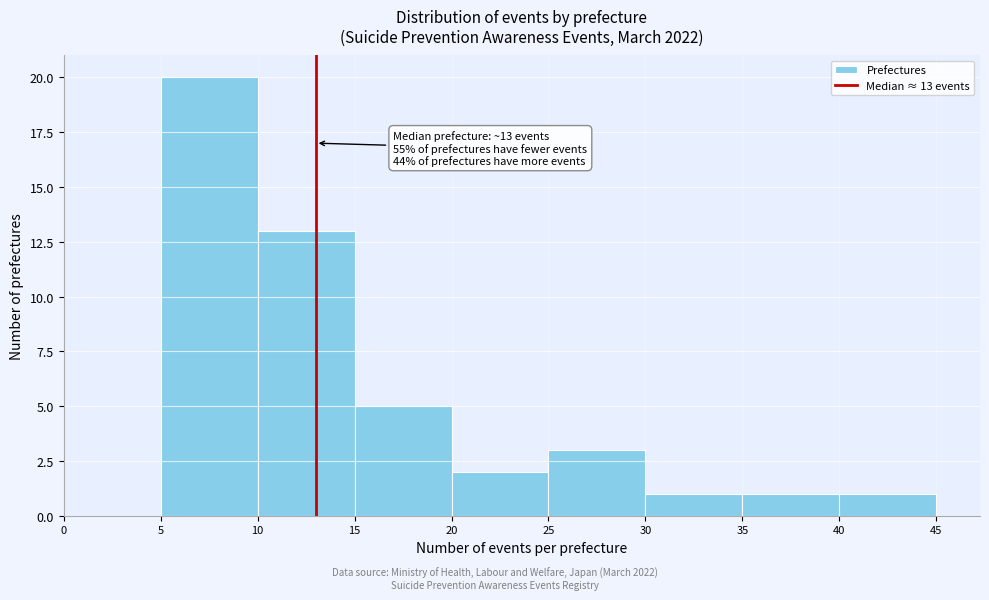

Which range on the x-axis has the tallest bar?

5 to 10